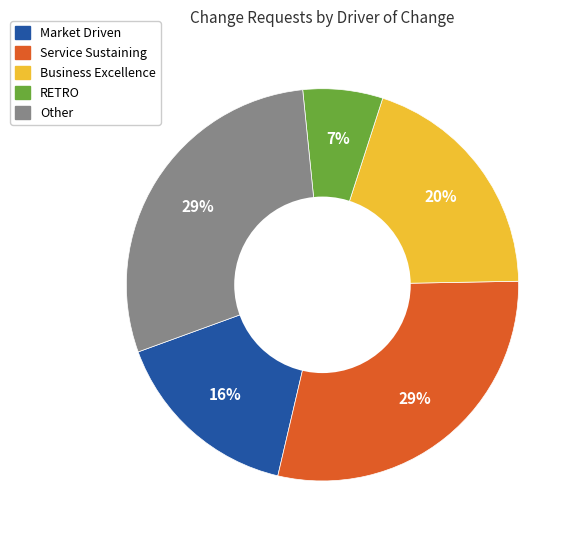

The Other slice represents 29% of the pie. True or false?

True